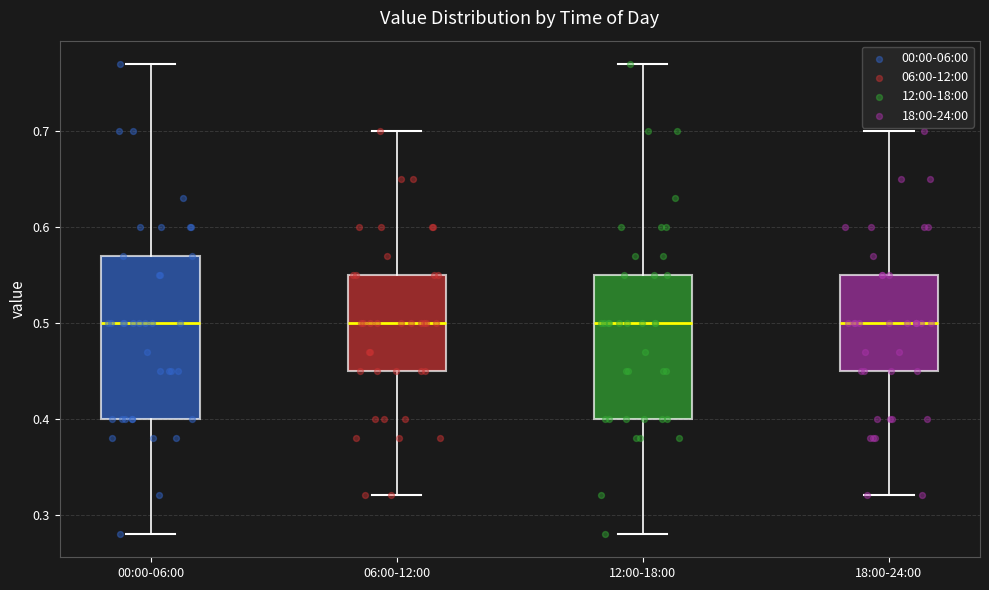

Reading left to right, transcribe this box plot: for each box, give where its median line is, the range the box spans, and where its two whiskers end, as read against the y-axis. The values are not printed on the chart, so give them approximately, as read against the axis.

00:00-06:00: median 0.50, box 0.40 to 0.57, whiskers 0.28 to 0.77
06:00-12:00: median 0.50, box 0.45 to 0.55, whiskers 0.32 to 0.70
12:00-18:00: median 0.50, box 0.40 to 0.55, whiskers 0.28 to 0.77
18:00-24:00: median 0.50, box 0.45 to 0.55, whiskers 0.32 to 0.70